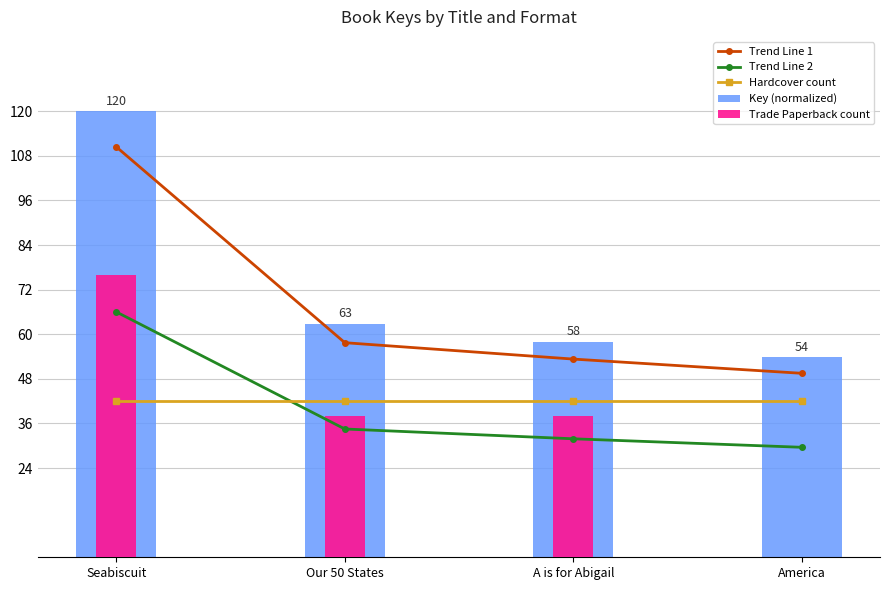

Which series changed the most between Seabiscuit and A is for Abigail?

Key (normalized)